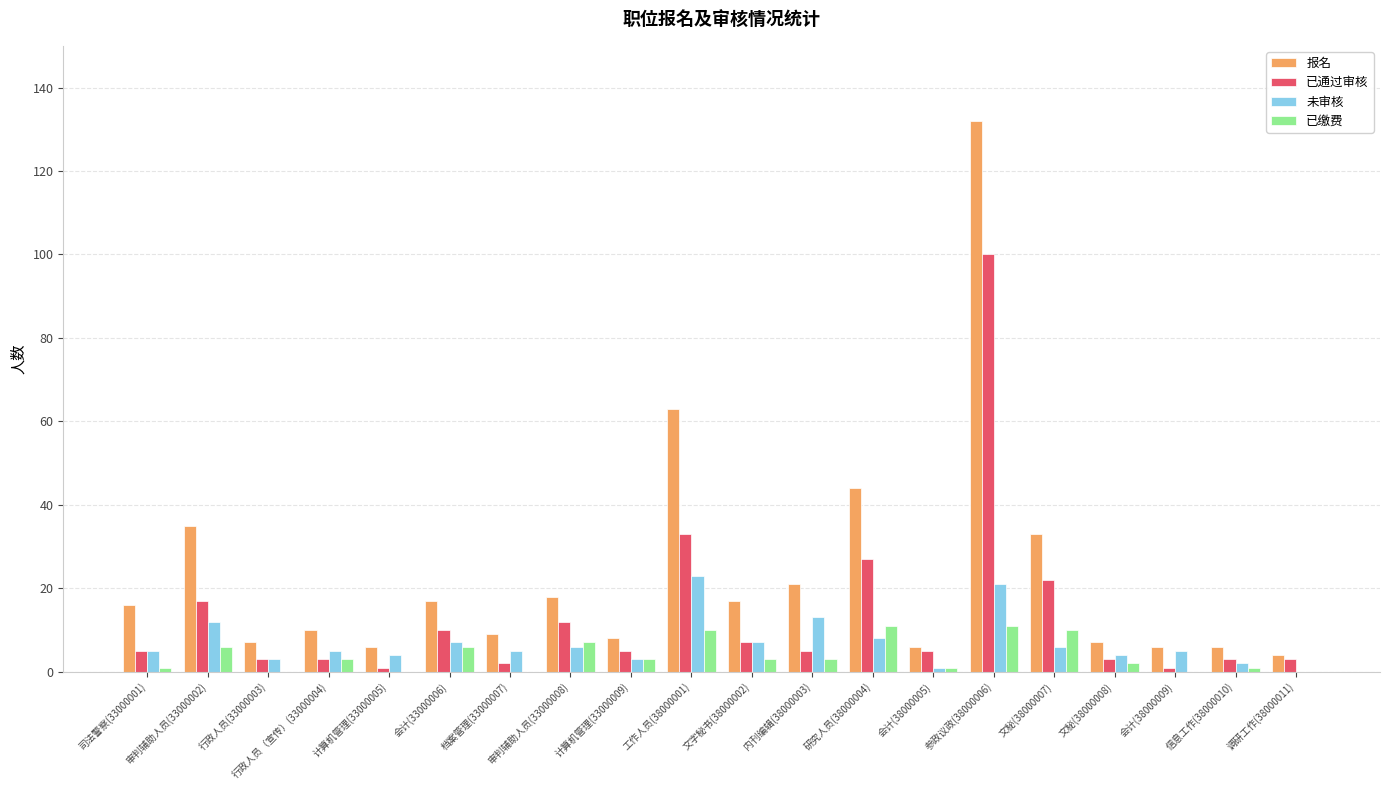

At which category is the sum across all series the highest?

参政议政(38000006)